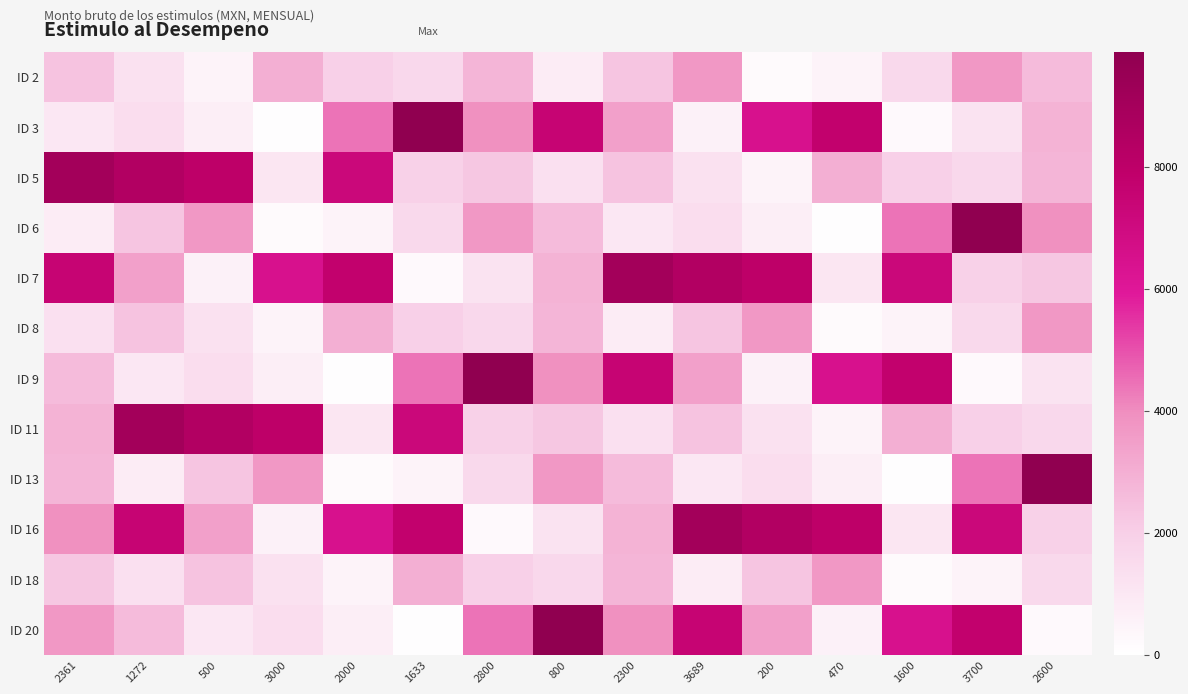

How many distinct data groups are displayed?

12